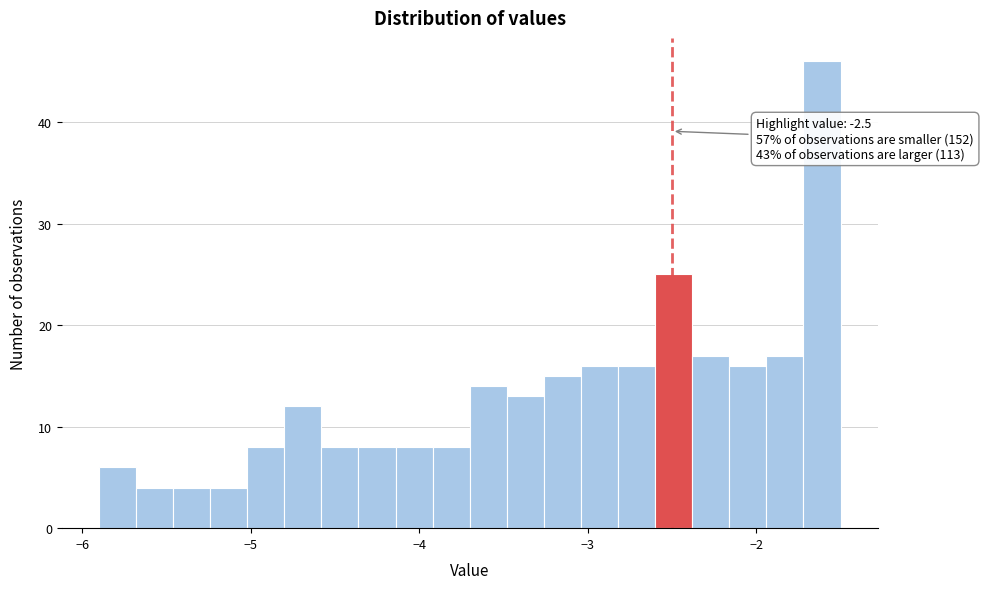

Read against the x-axis, roughly where is the centre of the tallest bar?

-1.6